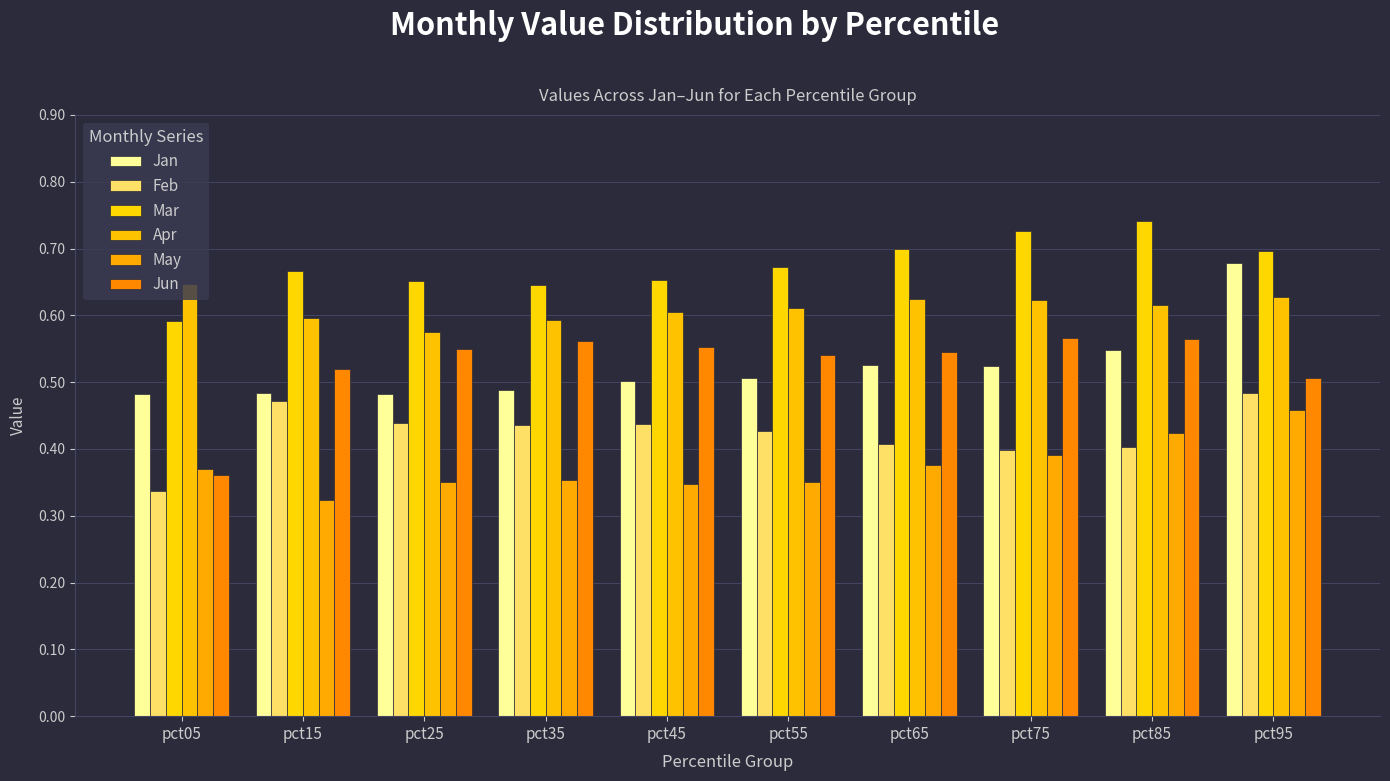

Rank the series at pct15 from highest to lowest value.

Mar, Apr, Jun, Jan, Feb, May